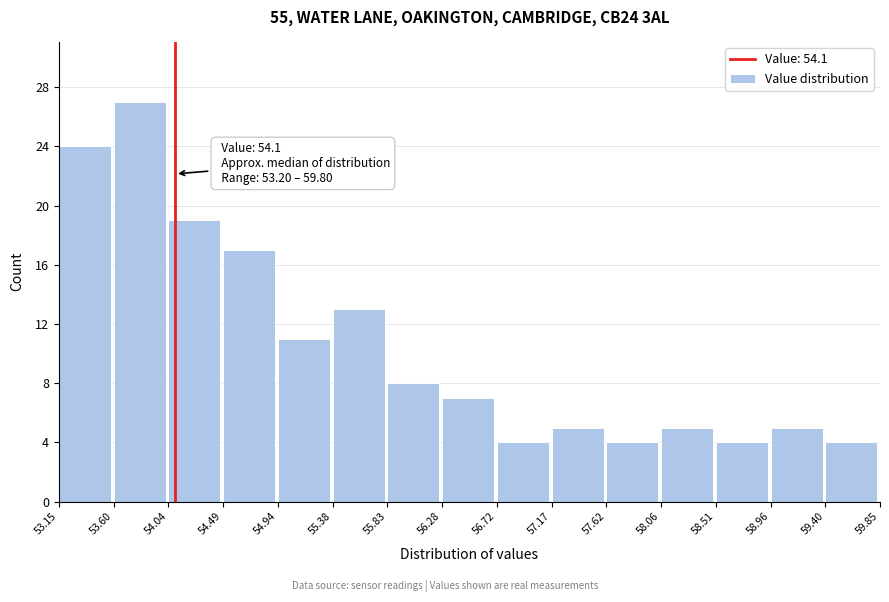

Over which range of the x-axis is the bar tallest?

53.60 to 54.04